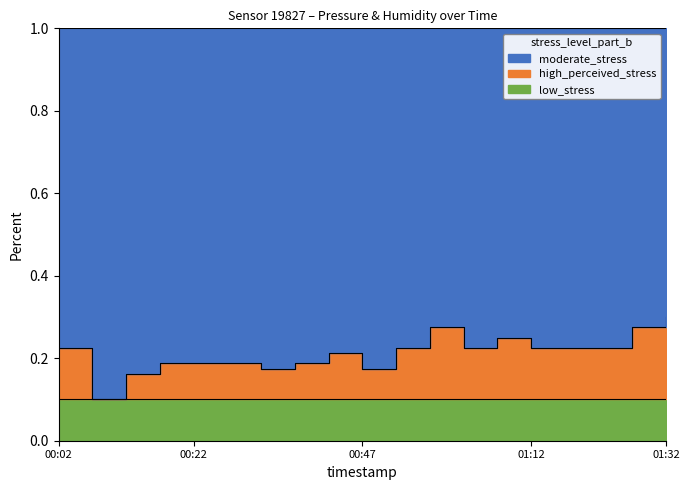

What is the sum of the values at 00:17 and 00:12?

0.3